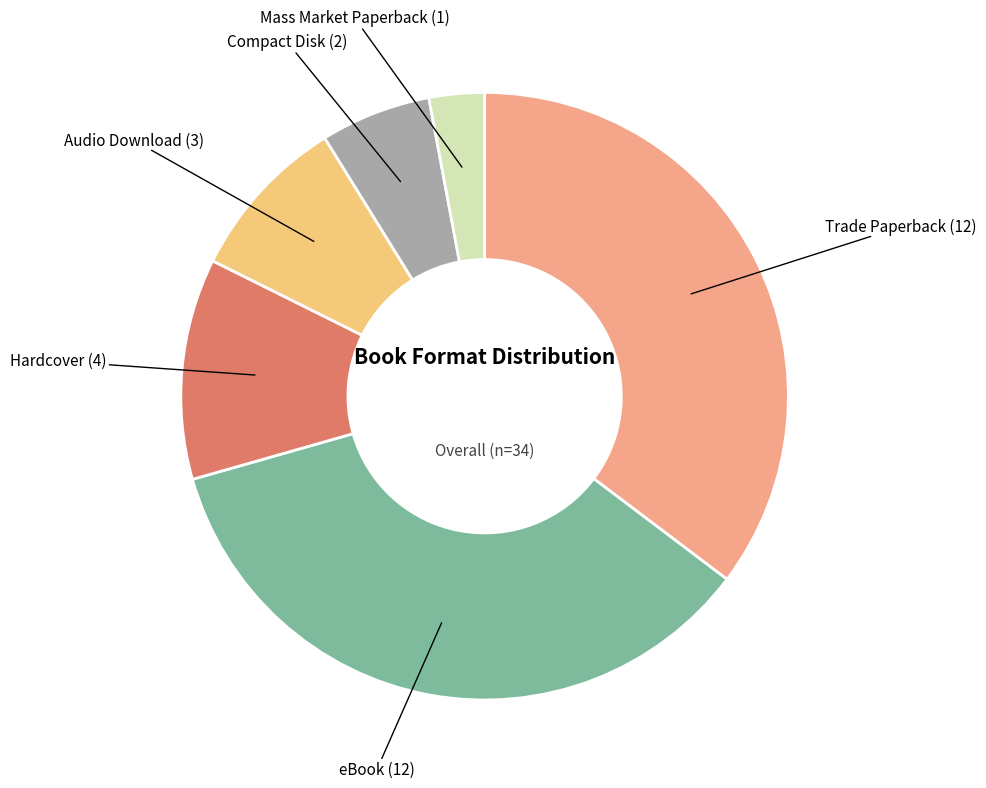

Count the number of slices in the pie.

6